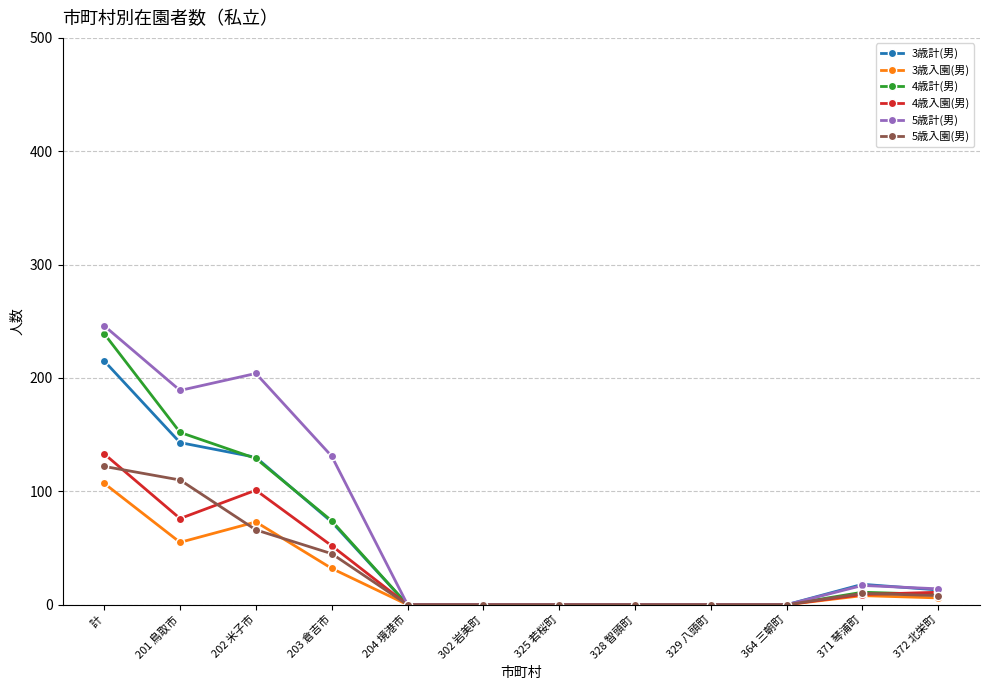

How many values in the 4歳入園(男) series are below 9?

6